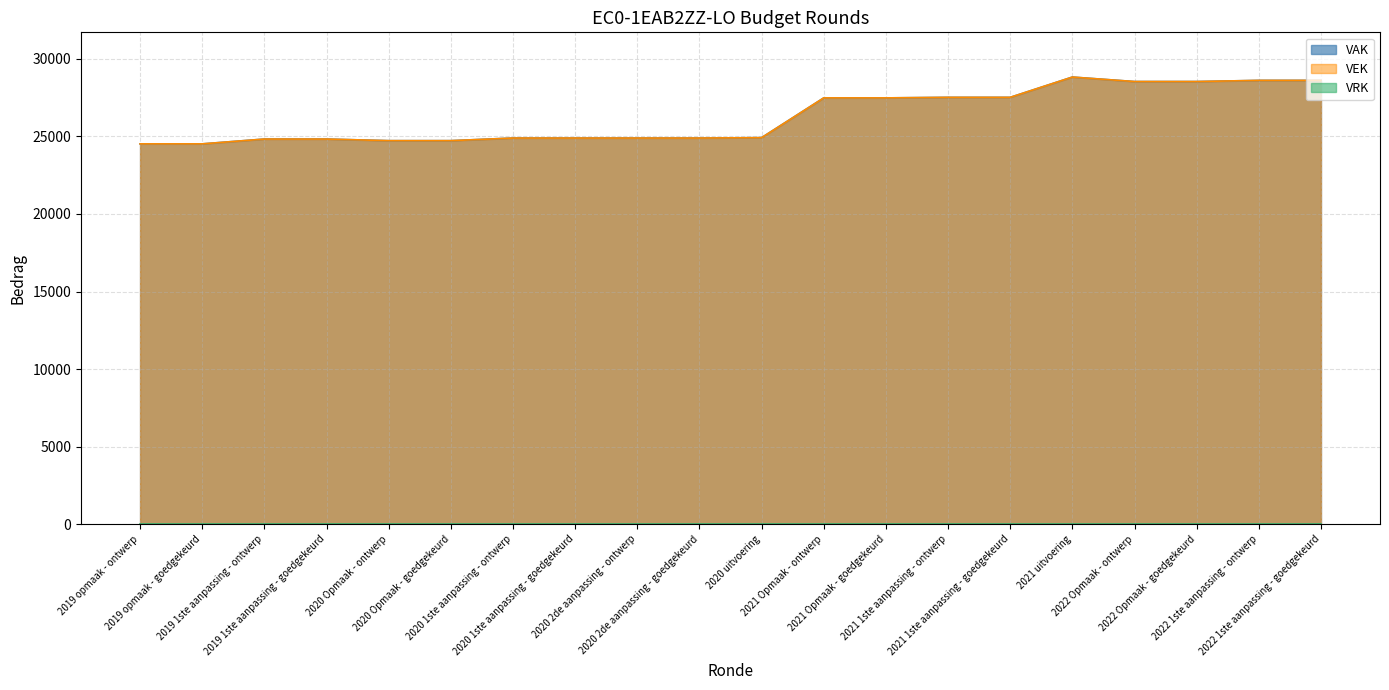

Is it true that VEK equals 41116 at 2021 1ste aanpassing - goedgekeurd?

False